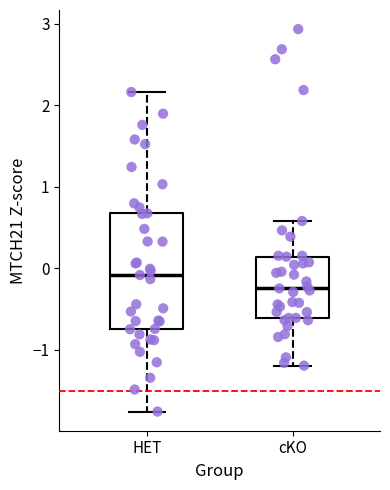

Where does the median line of the box for cKO sit on the y-axis? The values are not printed on the chart, so give them approximately, as read against the axis.

-0.2